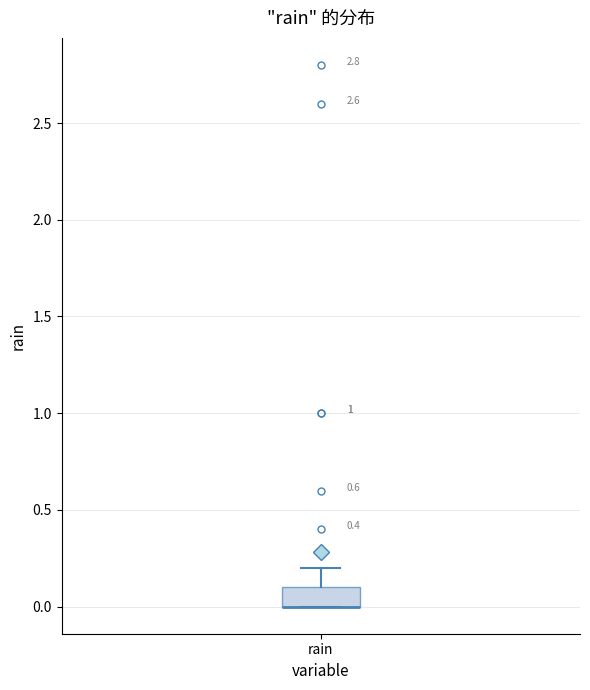

Read this box plot against the y-axis: the position of the median line, the range covered by the box, and the ends of both whiskers. The values are not printed on the chart, so give them approximately, as read against the axis.

median 0.0 (drawn on the box's lower edge), box 0.0 to 0.1, whiskers 0.0 to 0.2